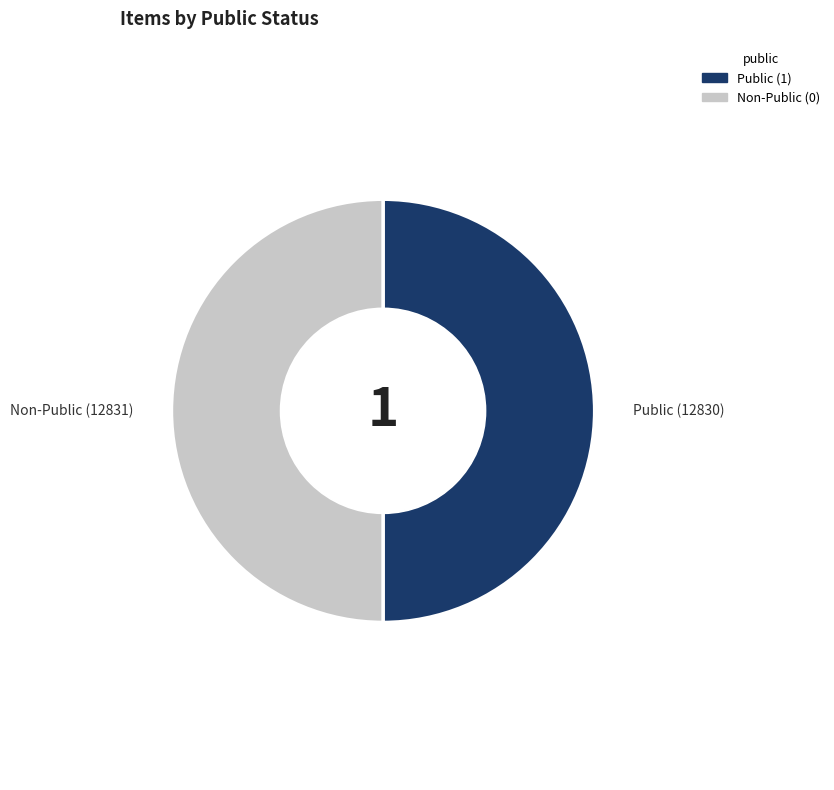

How many slices are in this pie chart?

2